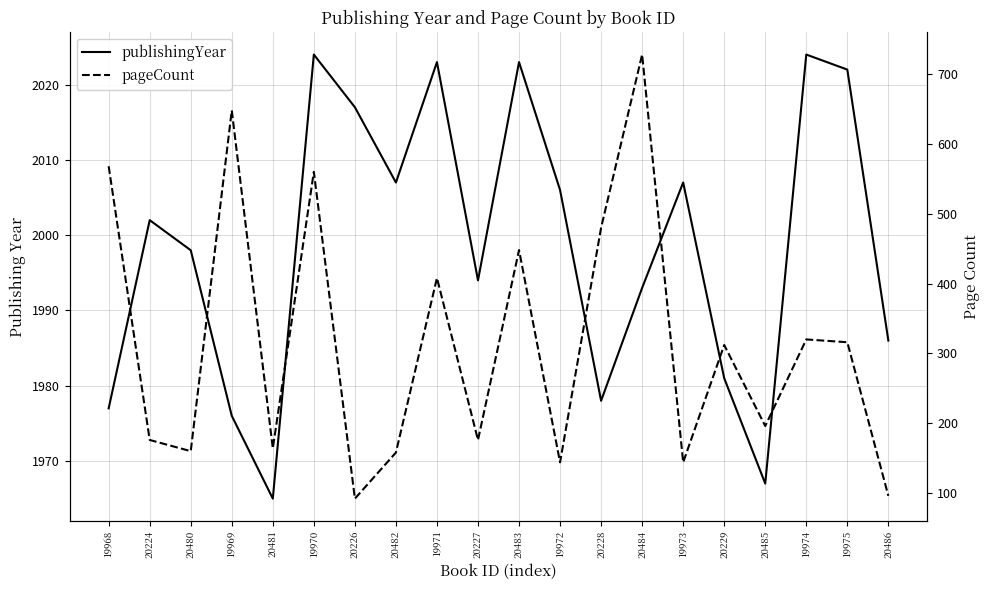

The pageCount series shows 160 at 20228. True or false?

False